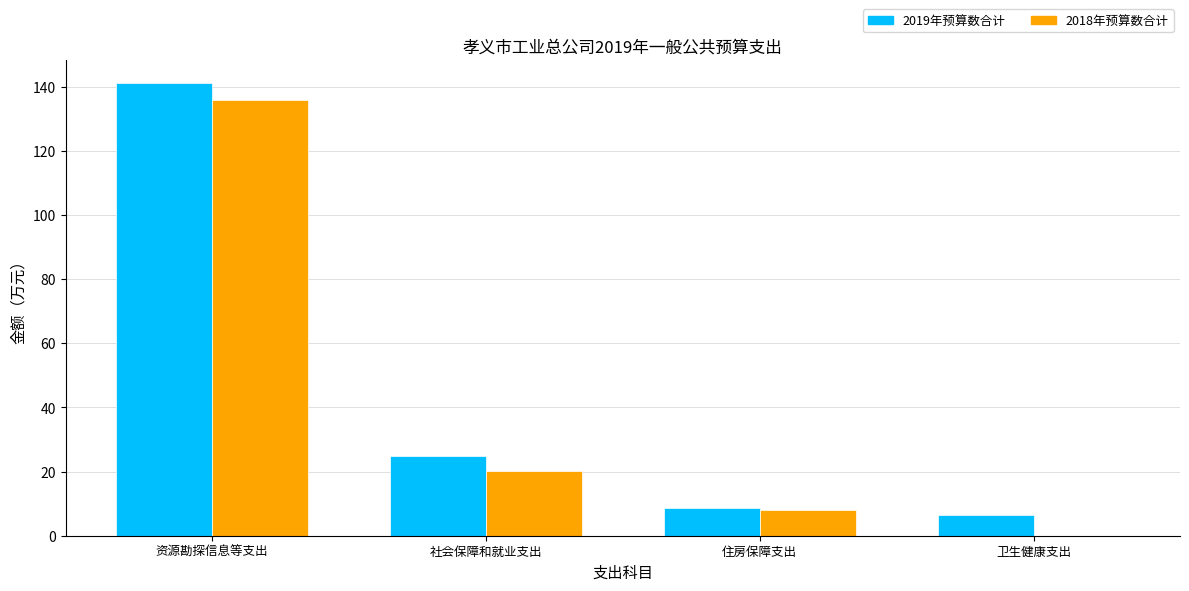

What is the sum of the 2018年预算数合计 values at 资源勘探信息等支出 and 社会保障和就业支出?

156.2